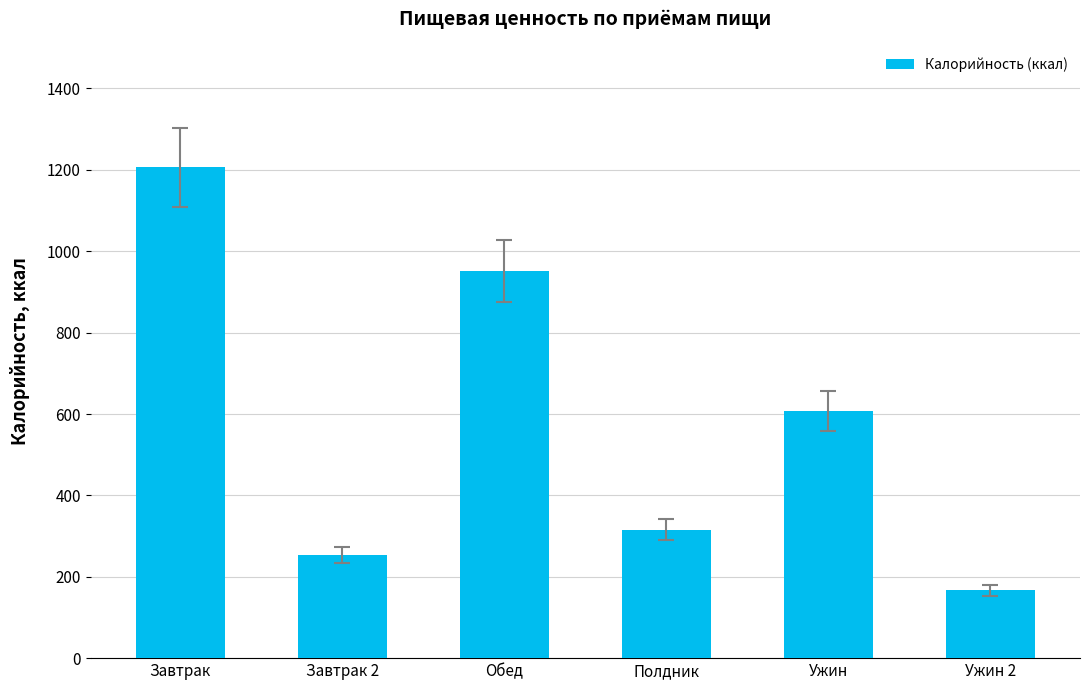

What is the value of the 4th bar from the left?

316